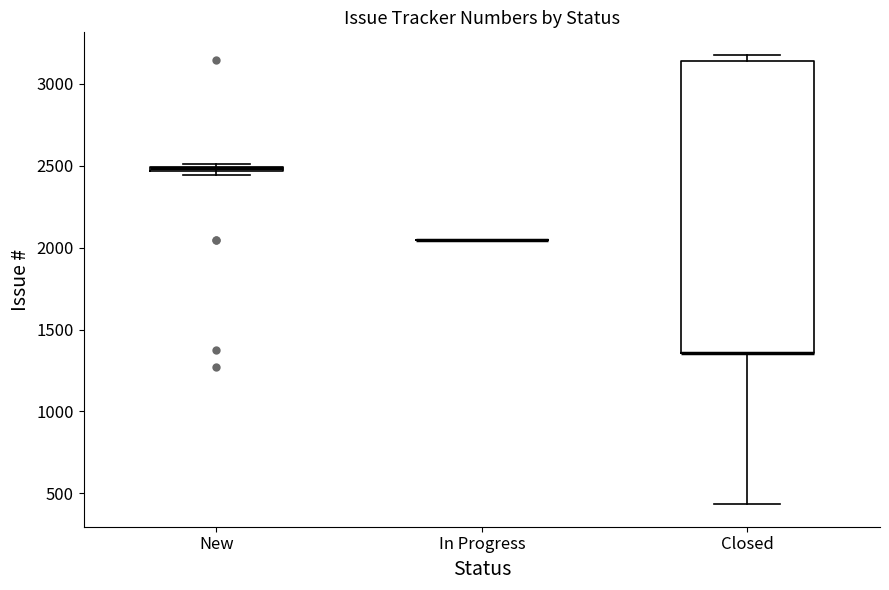

Where does the lower whisker of the box for Closed end on the y-axis? The values are not printed on the chart, so give them approximately, as read against the axis.

450